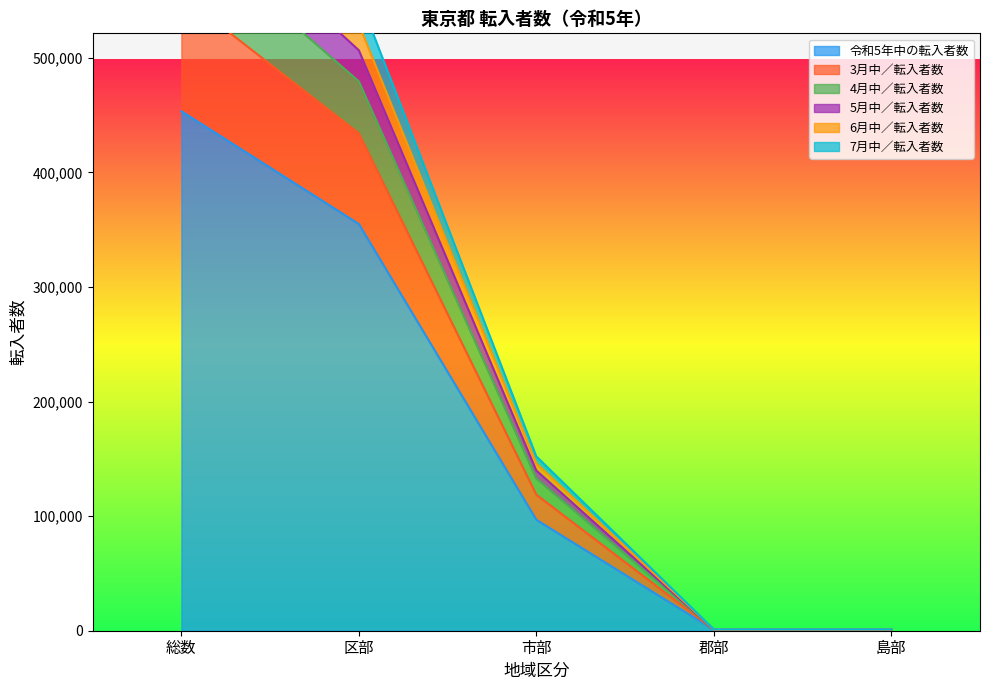

Does the chart have visible grid lines?

No